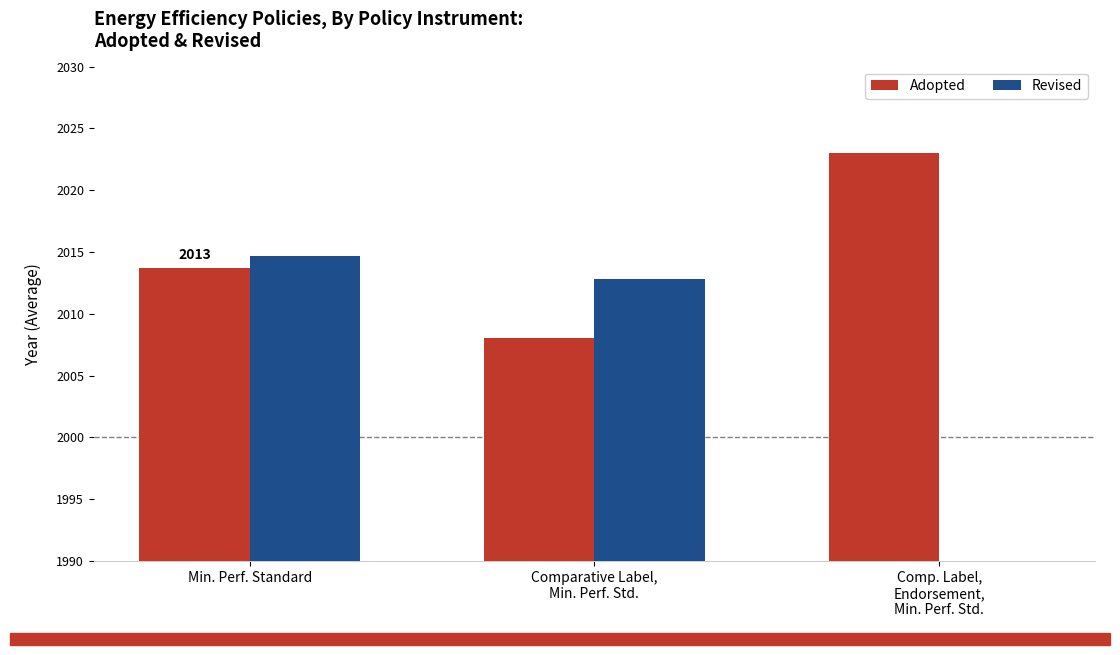

What is the label of the 3rd bar from the right?

Min. Perf. Standard